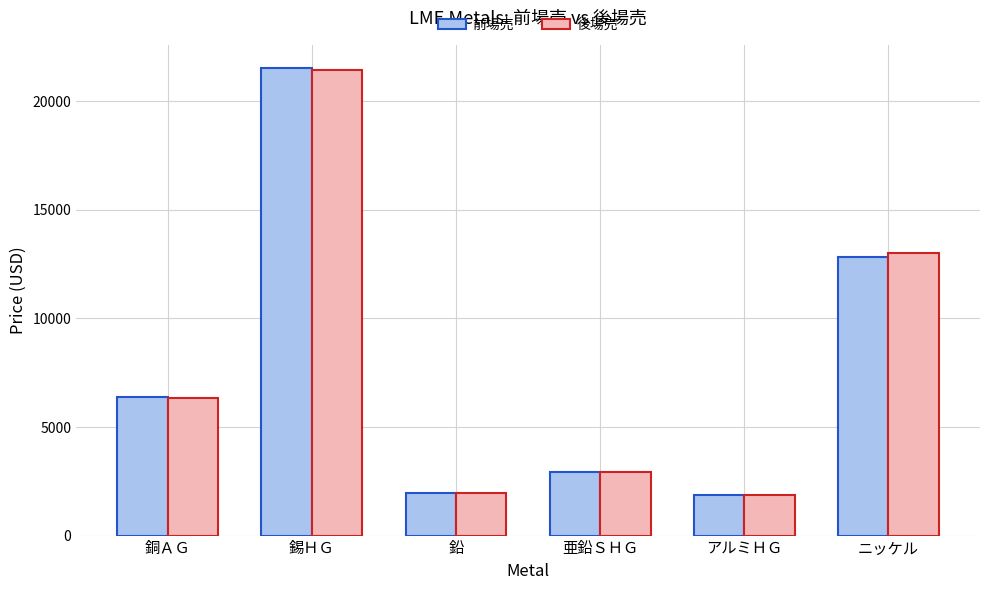

What is the difference between the second highest and minimum values in the 後場売 series?

11175.5